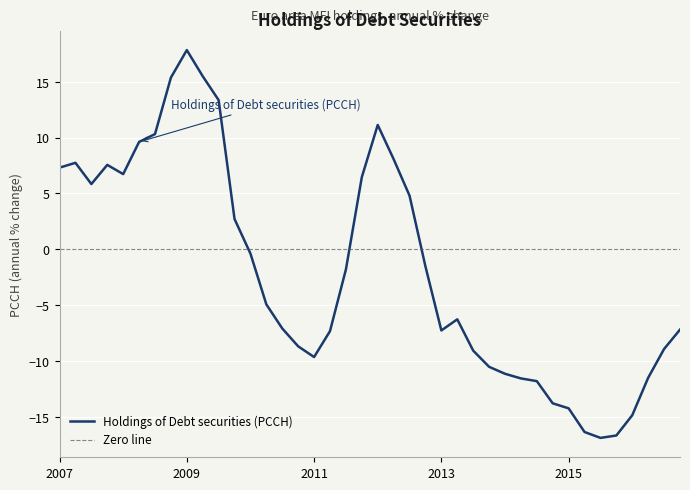

What is the change in value from 2008-Q2 to 2016-Q4?

-16.8